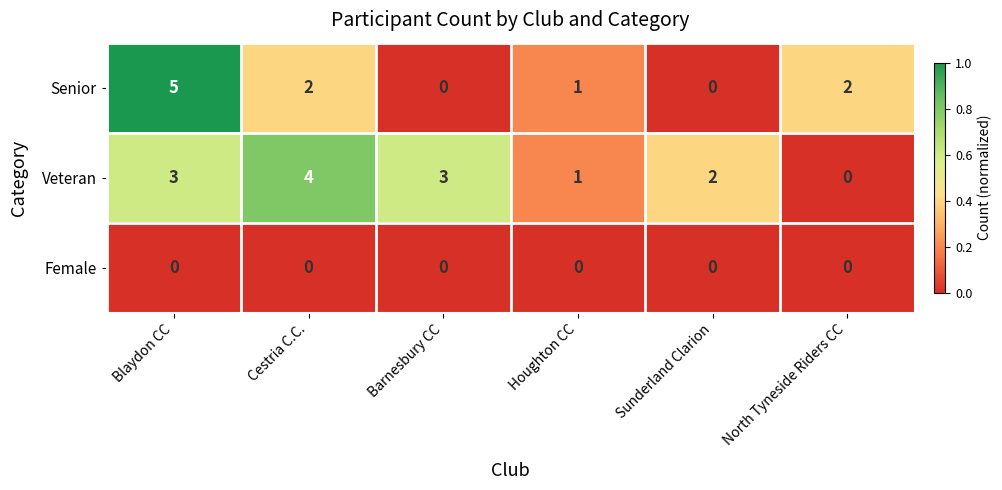

Is the value of Senior at Blaydon CC greater than the value of Female at North Tyneside Riders CC?

Yes